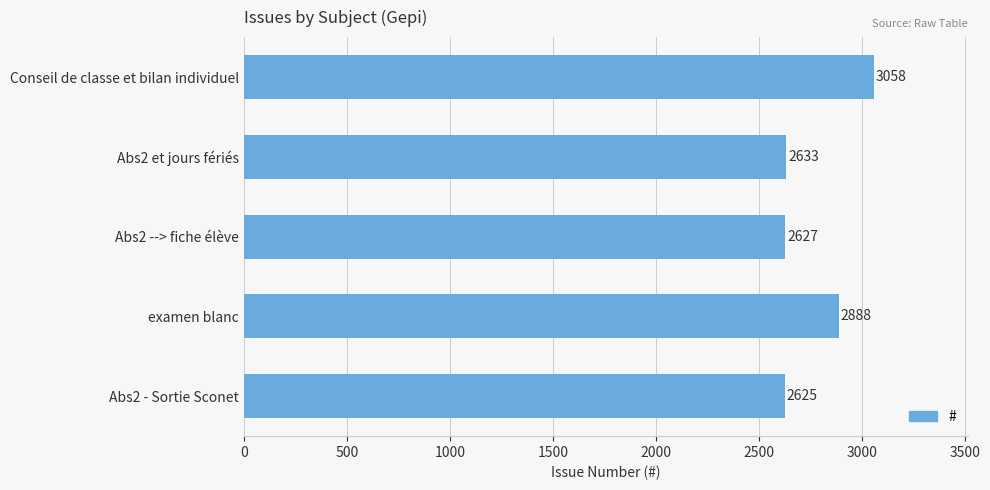

Does the chart contain any negative values?

No